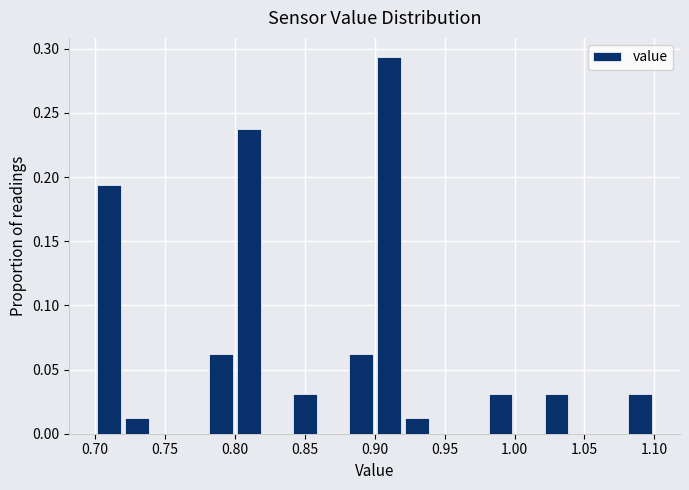

Reading left to right, list every bar in this chart as the range it spans on the x-axis followed by its height. The values are not printed on the chart, so give them approximately, as read against the axis.

0.70 to 0.72: 0.195
0.72 to 0.74: 0.015
0.74 to 0.76: 0
0.76 to 0.78: 0
0.78 to 0.80: 0.065
0.80 to 0.82: 0.240
0.82 to 0.84: 0
0.84 to 0.86: 0.030
0.86 to 0.88: 0
0.88 to 0.90: 0.065
0.90 to 0.92: 0.295
0.92 to 0.94: 0.015
0.94 to 0.96: 0
0.96 to 0.98: 0
0.98 to 1.00: 0.030
1.00 to 1.02: 0
1.02 to 1.04: 0.030
1.04 to 1.06: 0
1.06 to 1.08: 0
1.08 to 1.10: 0.030